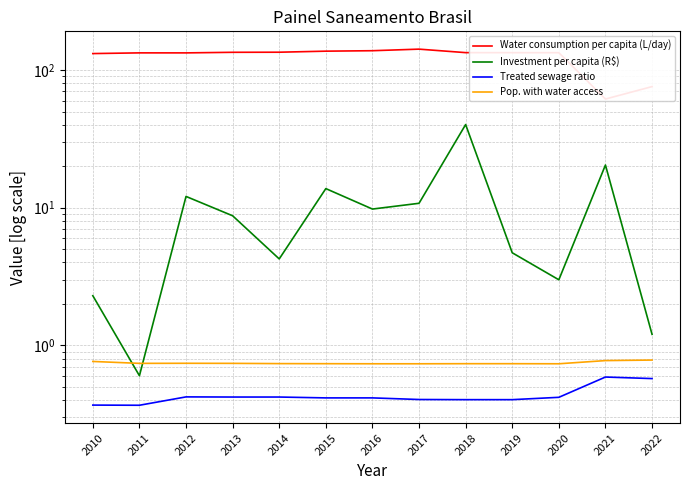

What is the highest value of the Pop. with water access series?

0.8